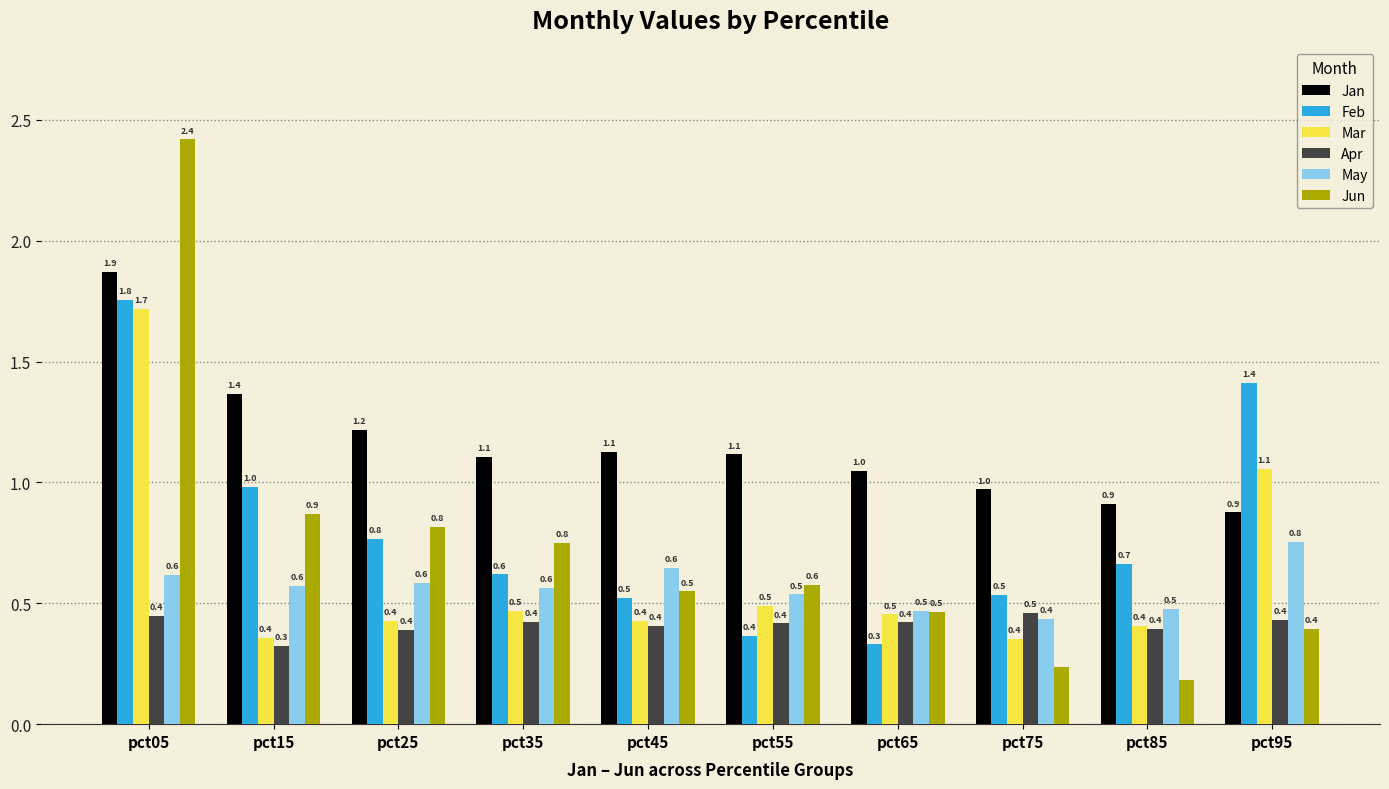

What is the maximum value shown in the chart?

2.4